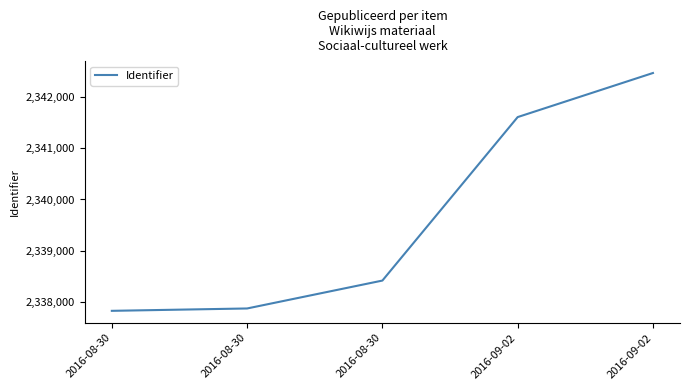

How many values are below 2338422?

2